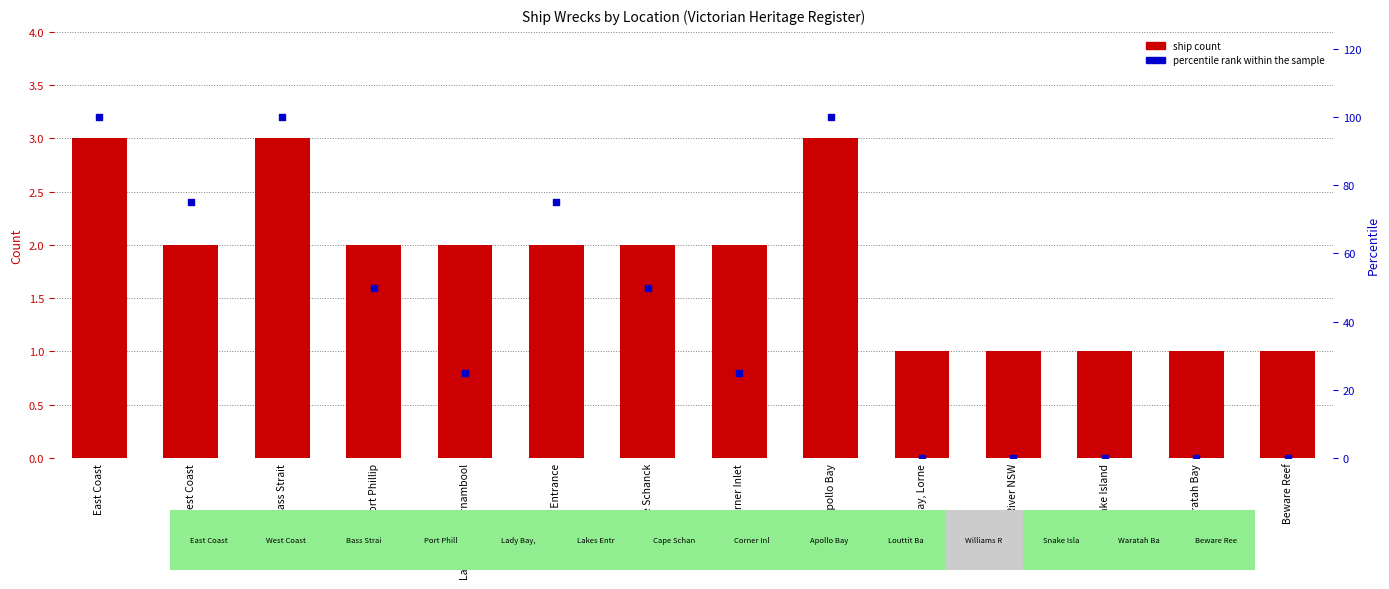

Which series reaches the maximum Y coordinate?

percentile rank within the sample